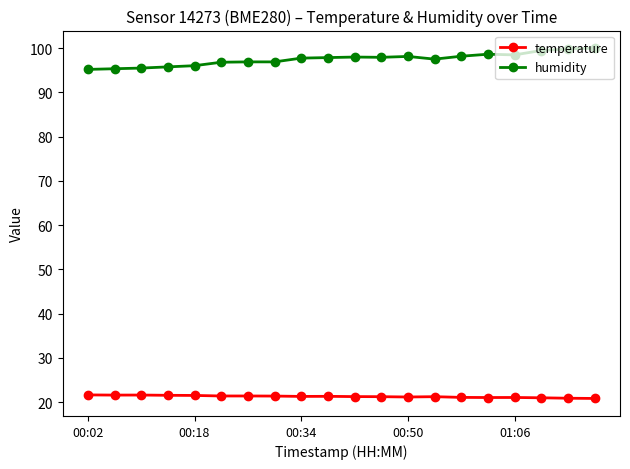

Which series has the largest total across all categories?

humidity